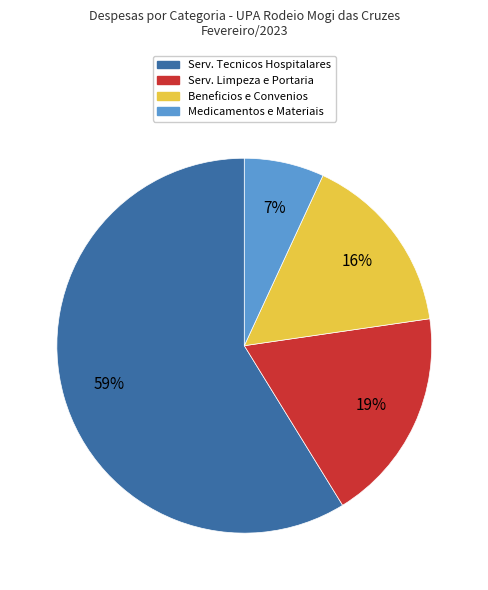

How many segments does this pie chart have?

4